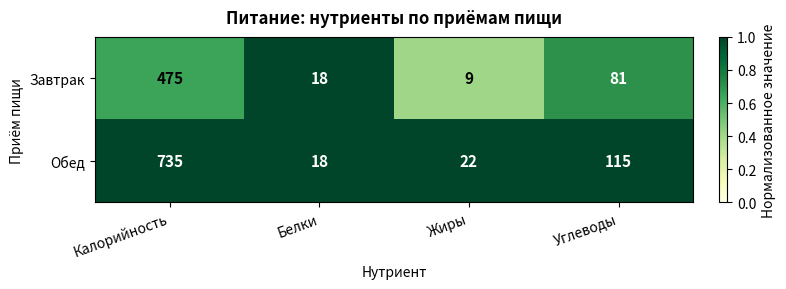

Rank the series by their average value, from lowest to highest.

Завтрак, Обед